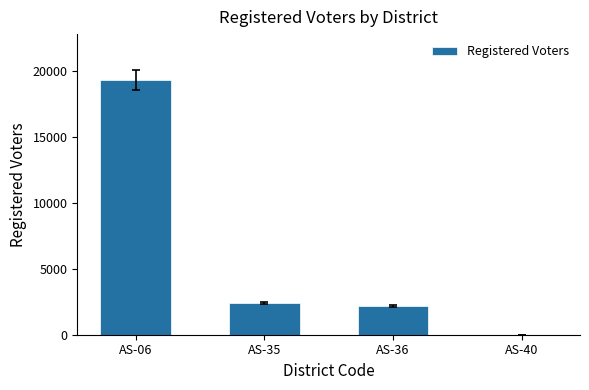

Is it true that the value at AS-06 is 19350?

True